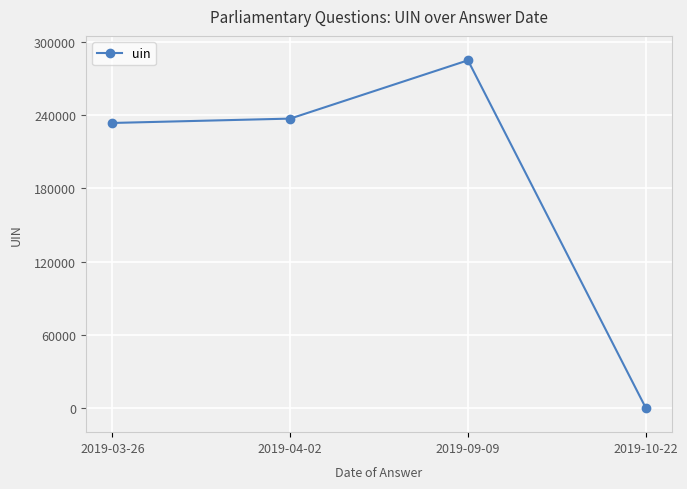

What is the smallest value displayed?

348